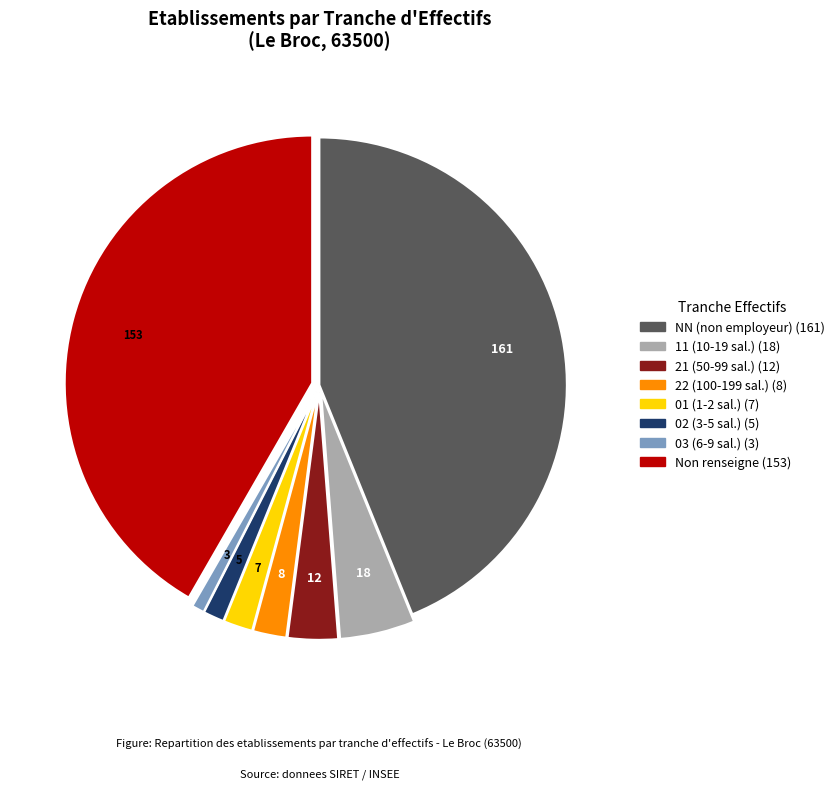

Is there any slice that represents more than half of the pie?

No